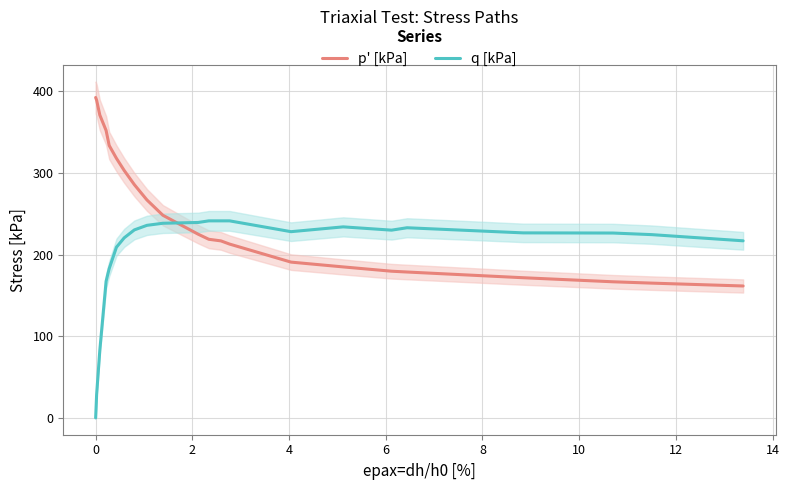

After their last crossing, which series has the higher values: q [kPa] or p' [kPa]?

q [kPa]